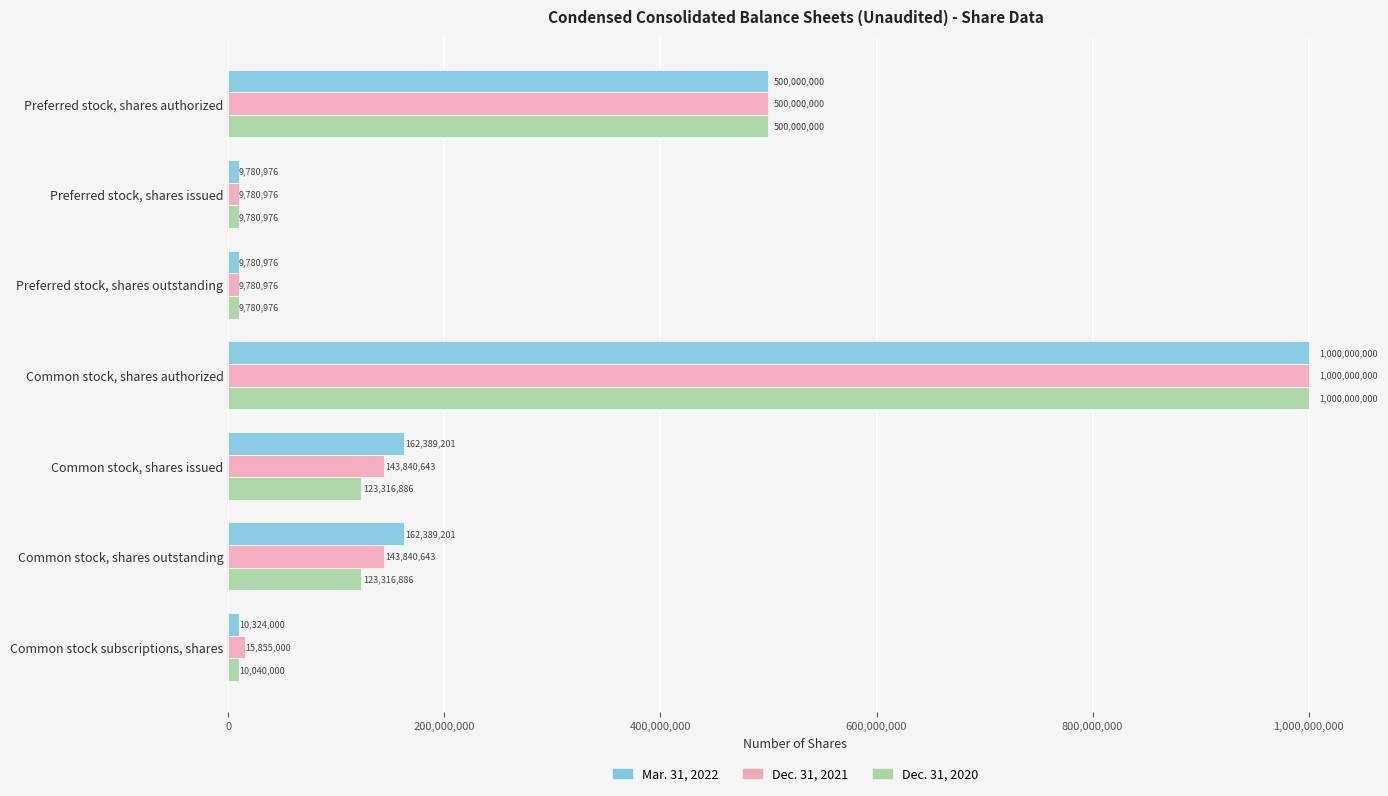

True or false: Dec. 31, 2021 has a value of 9780976 at Preferred stock, shares issued.

True